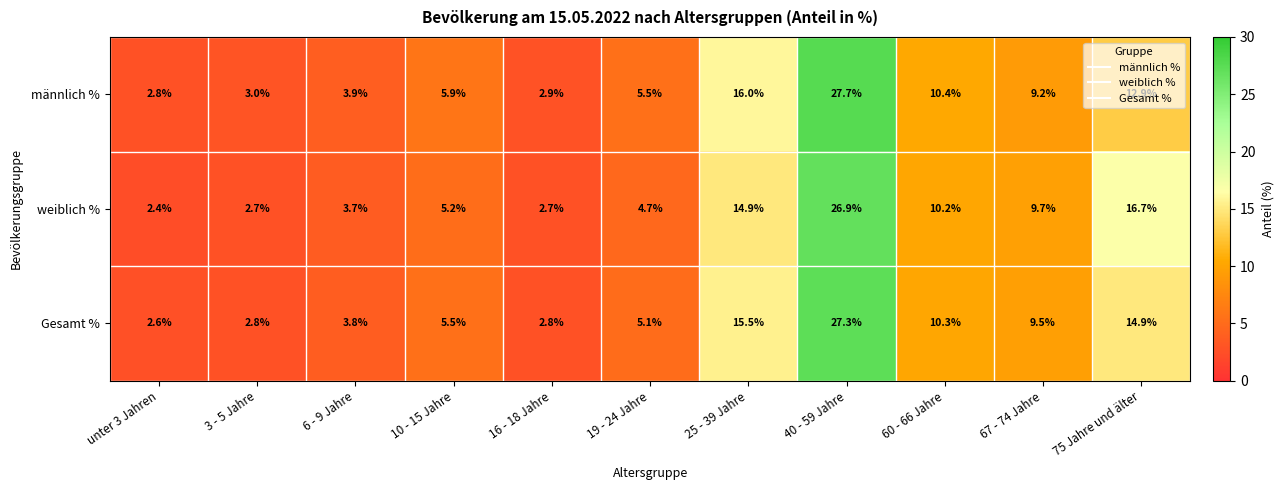

Is it true that Gesamt % equals 2.8 at 3 - 5 Jahre?

True